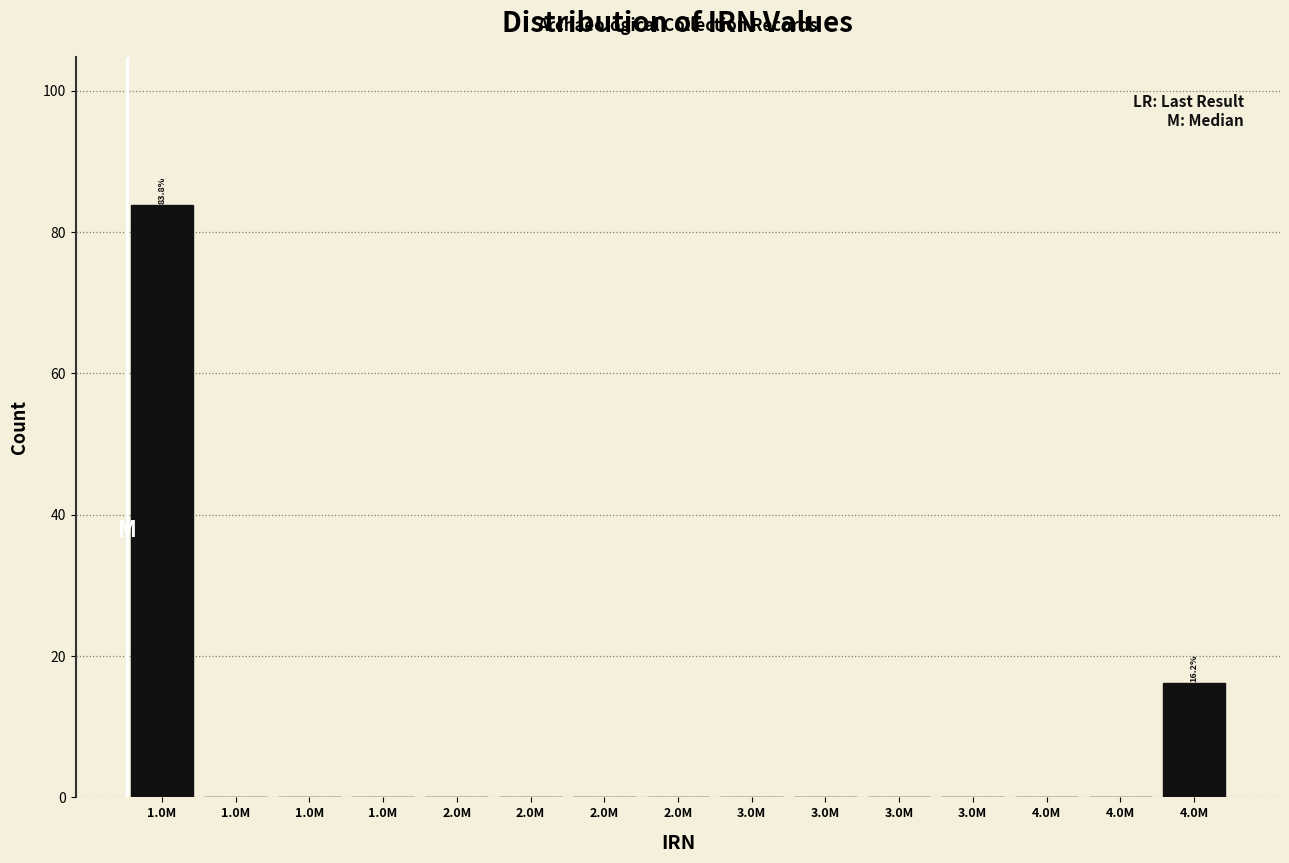

Are the bars horizontal?

No